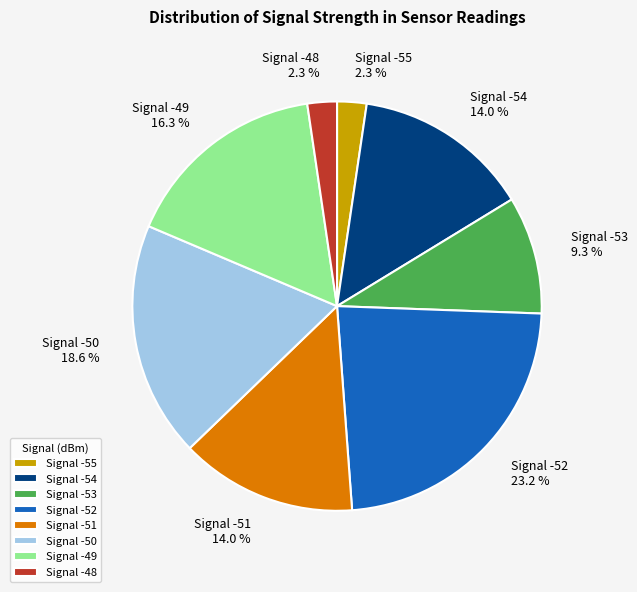

Which category has the biggest portion of the pie?

Signal -52